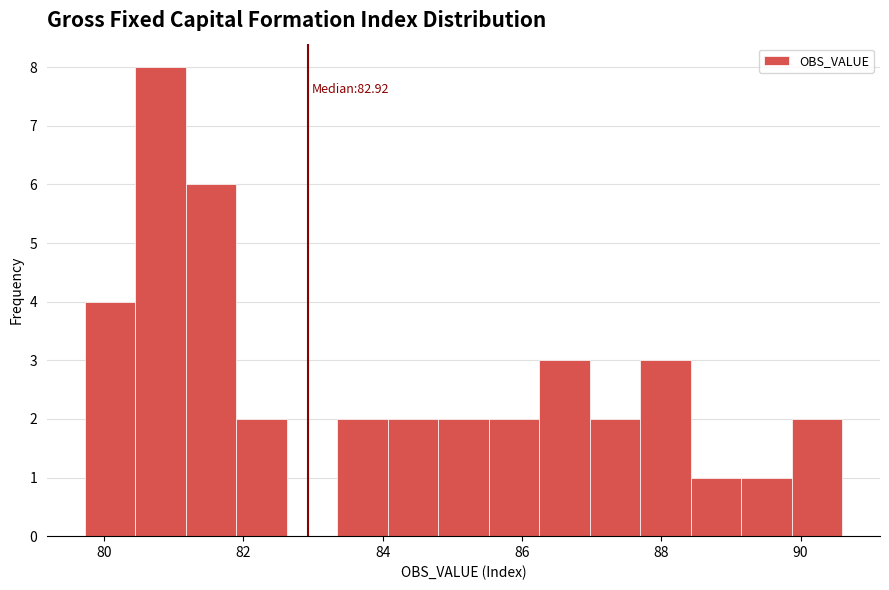

Around what value on the x-axis is the tallest bar? Give the approximate position of its centre, as read against the axis.

80.8